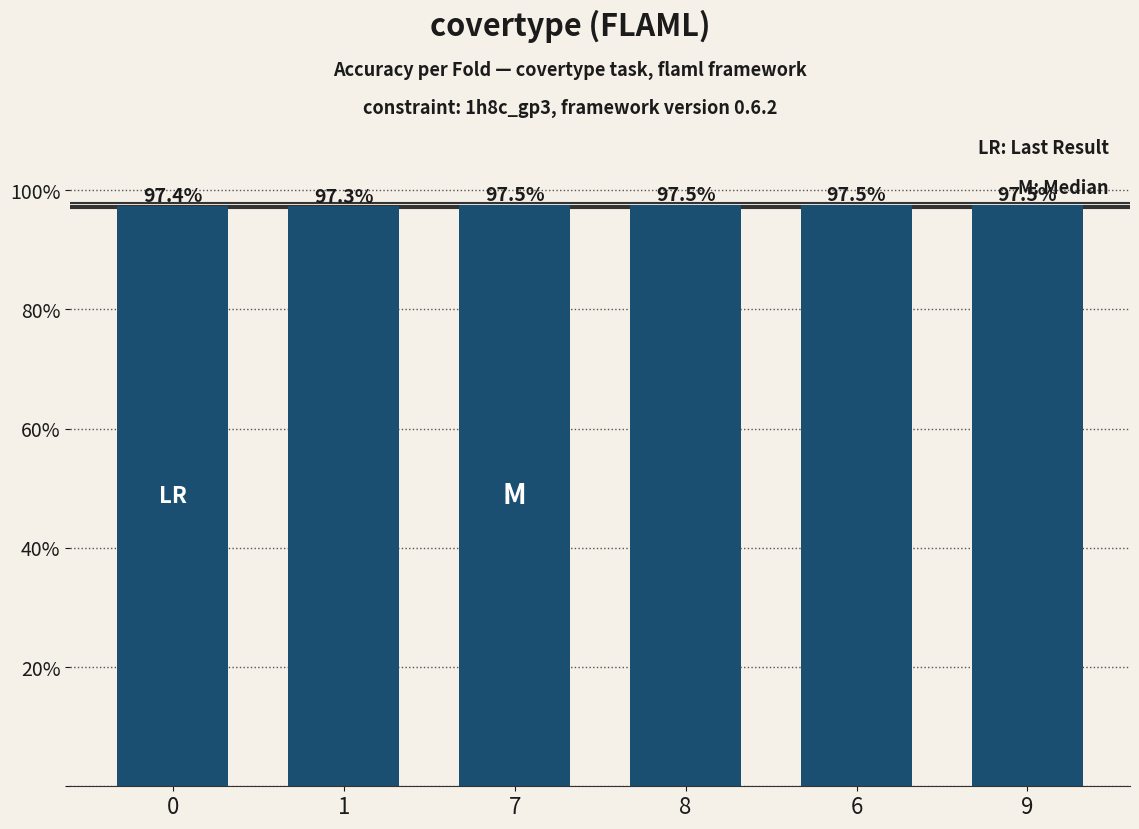

Is it true that the value at 8 is 35.9?

False